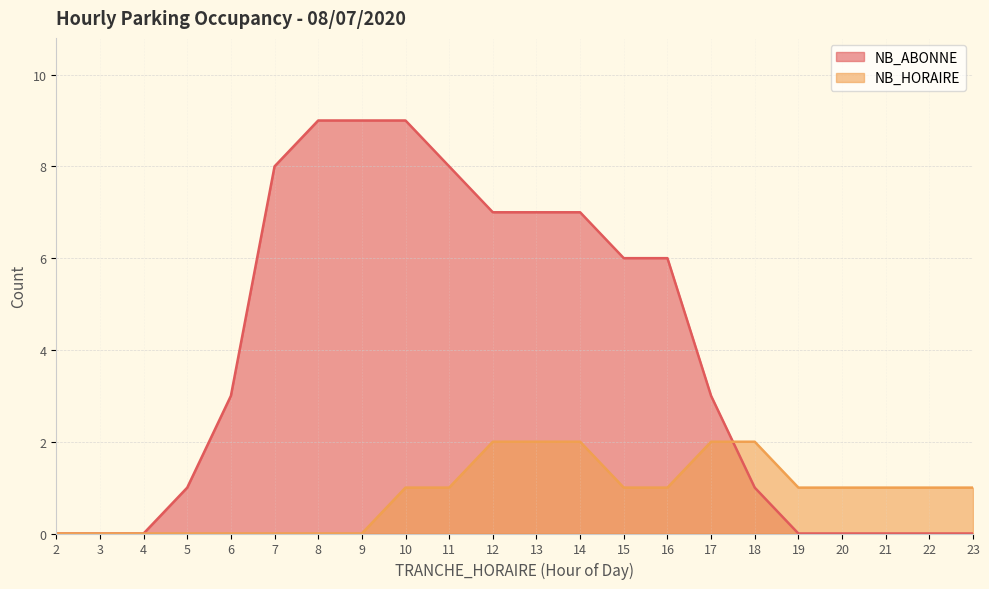

Rank the categories by NB_HORAIRE value from highest to lowest.

12, 13, 14, 17, 18, 10, 11, 15, 16, 19, 20, 21, 22, 23, 2, 3, 4, 5, 6, 7, 8, 9